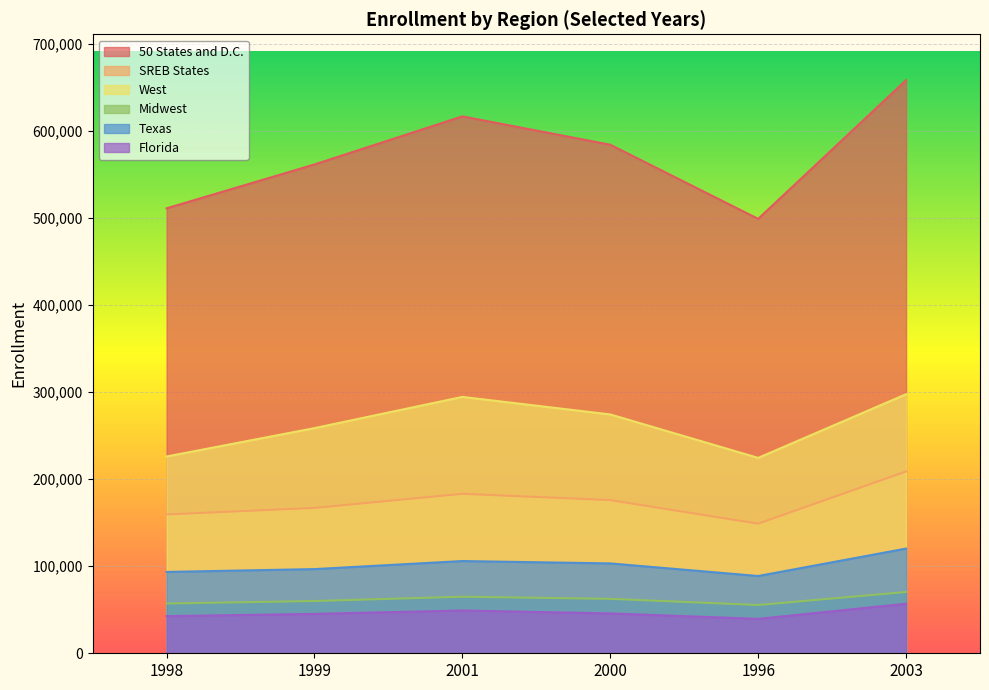

At which label does Florida first exceed 45785?

2001